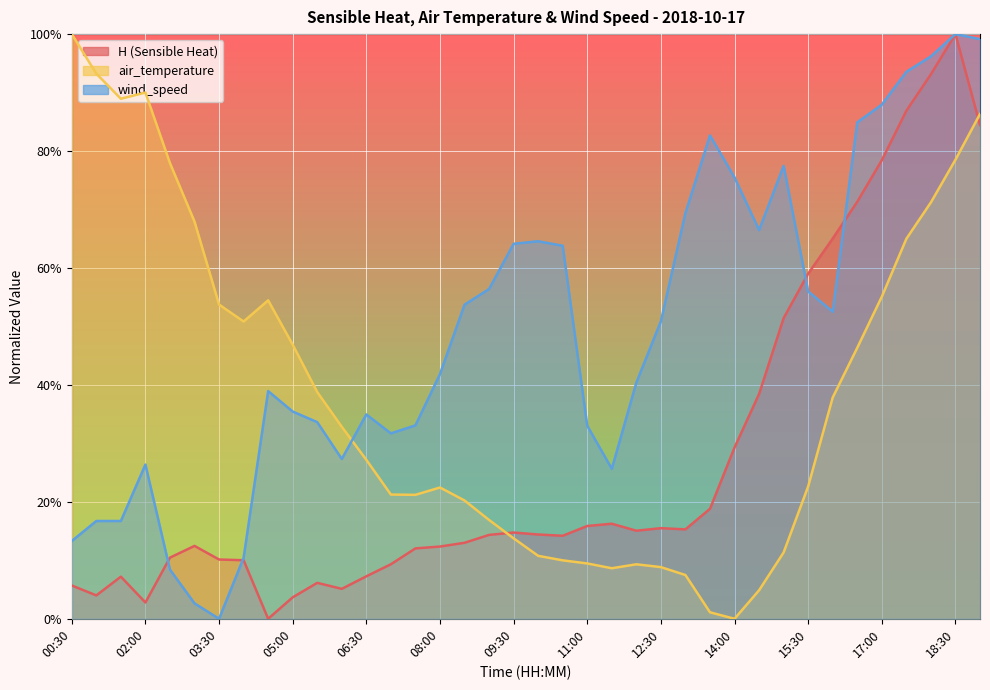

Count the number of categories in the chart.

38